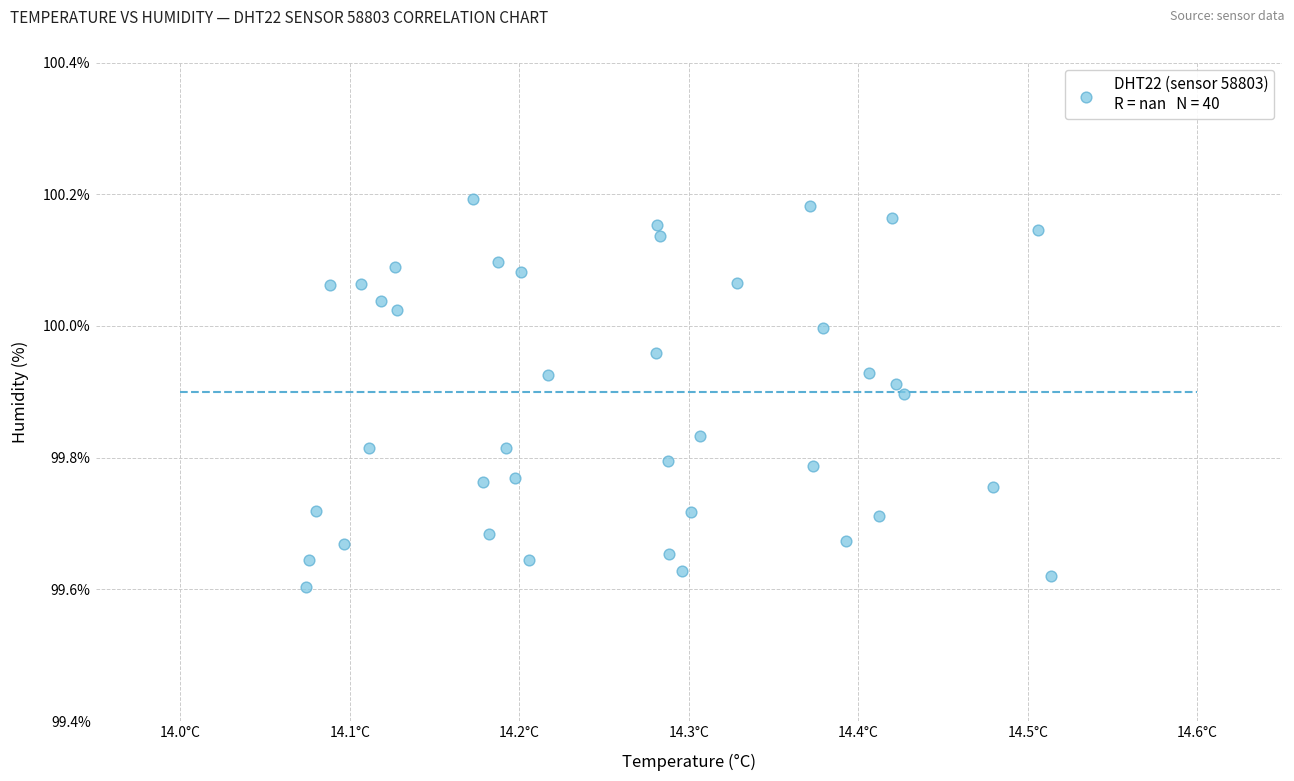

What is the range of X values (max minus min)?

0.4